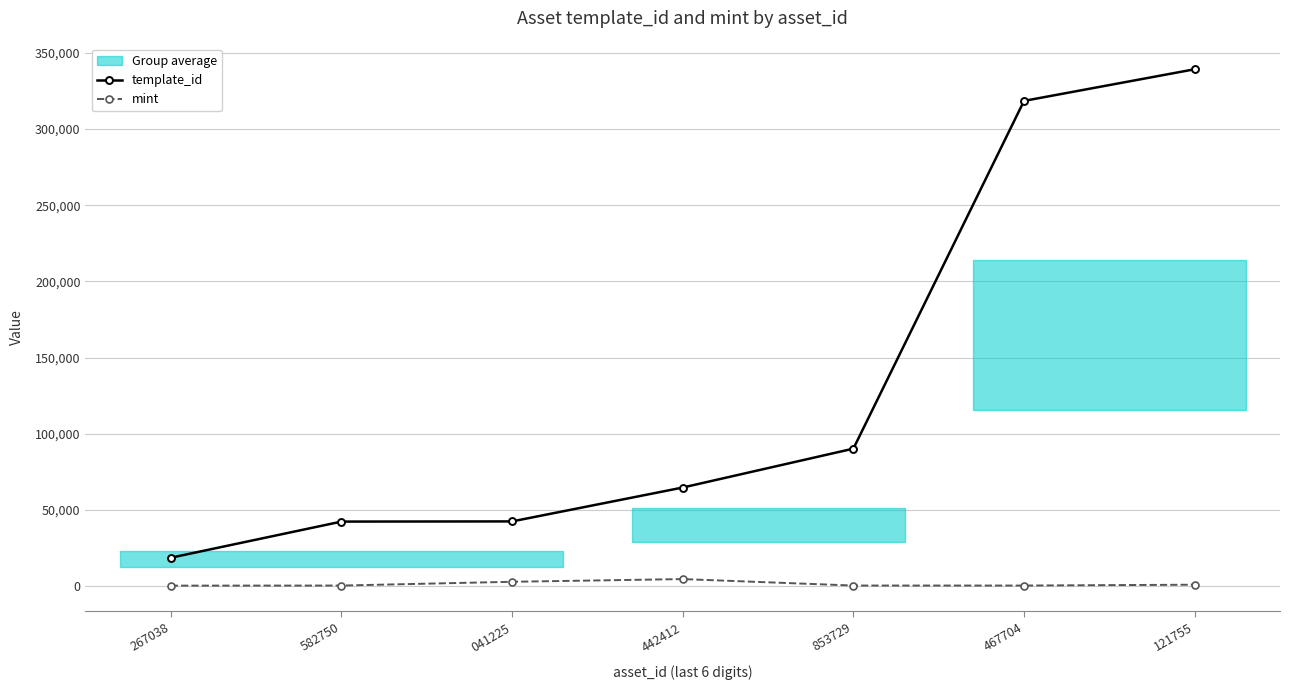

What position from the left is 267038?

1